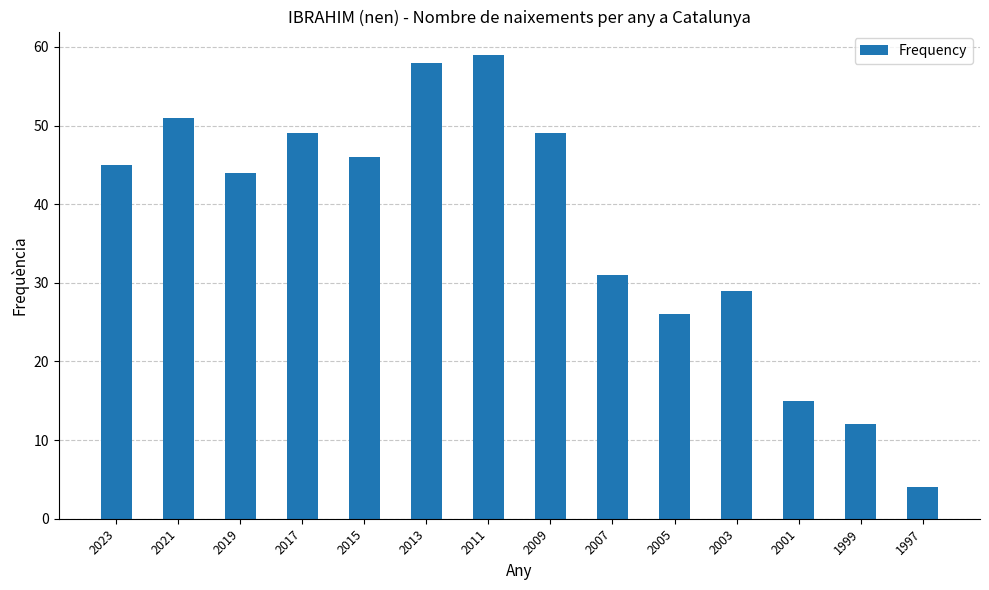

What is the difference between the maximum and minimum values?

55